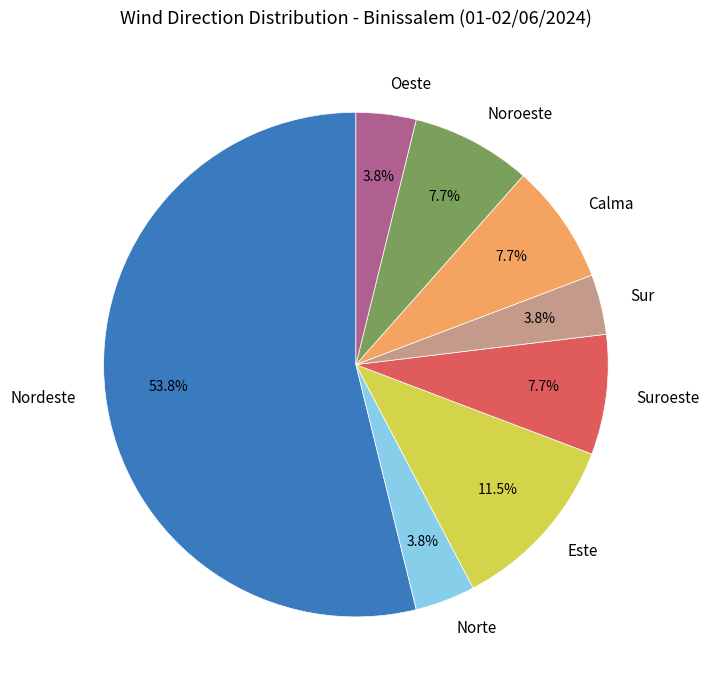

To the nearest percent, what is the difference between the Este and Nordeste slice percentages?

42%